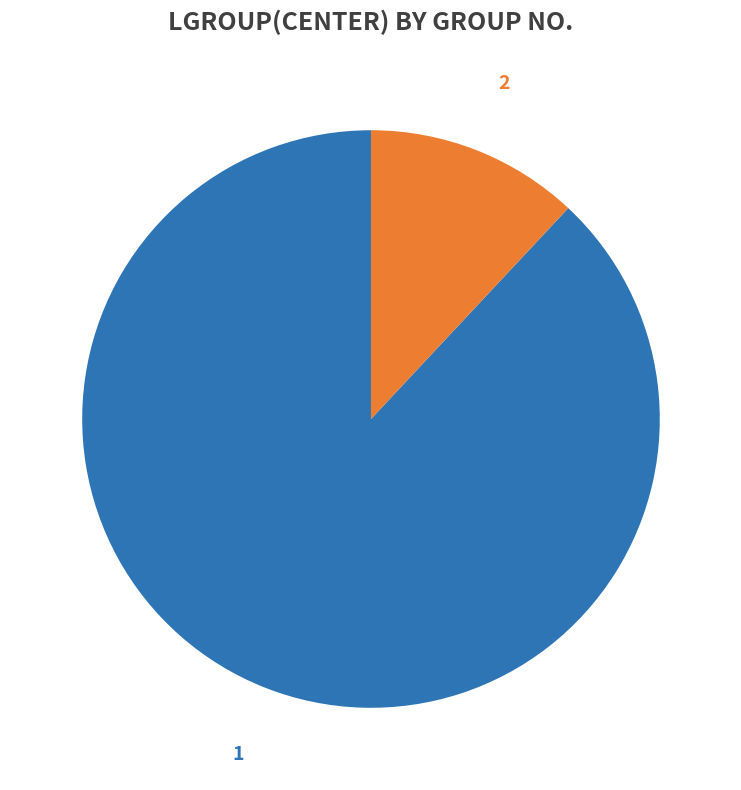

How many slices are in this pie chart?

2